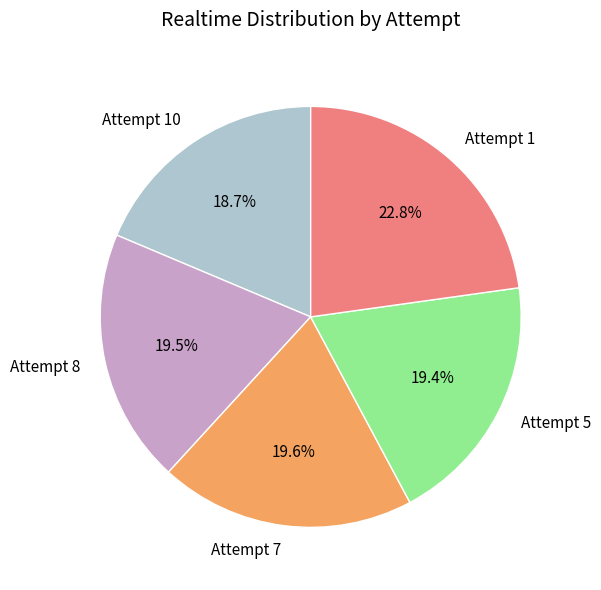

The Attempt 7 slice represents 20% of the pie. True or false?

True